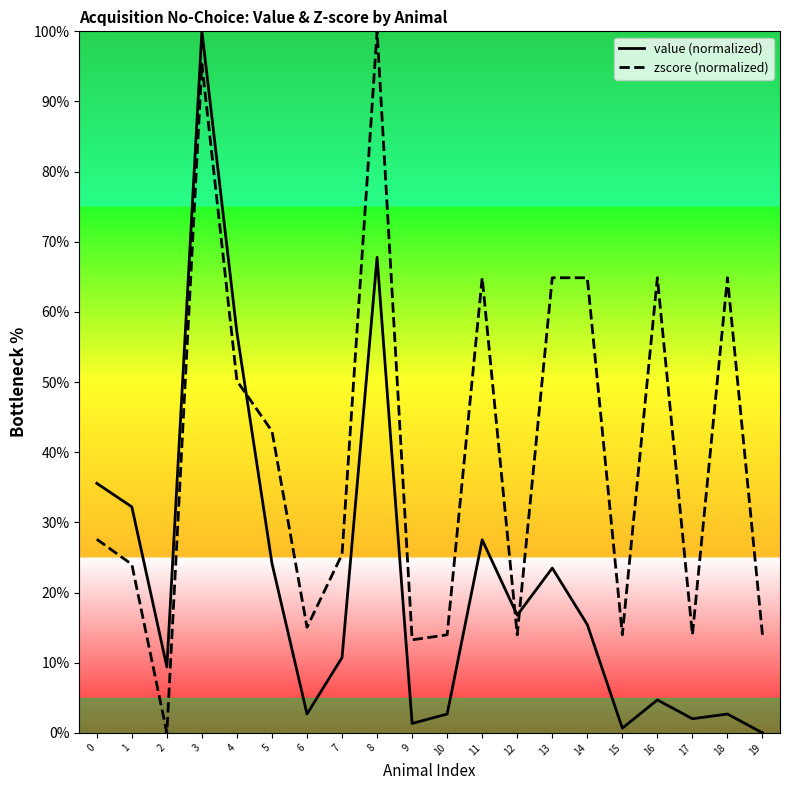

What is the total value across all series at 13?

88.4